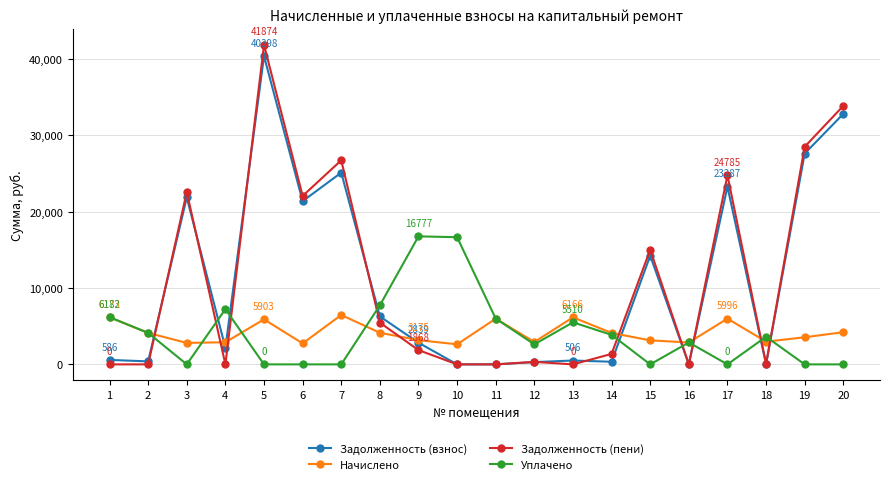

What is the difference between the maximum and minimum values in the Начислено series?

3843.2